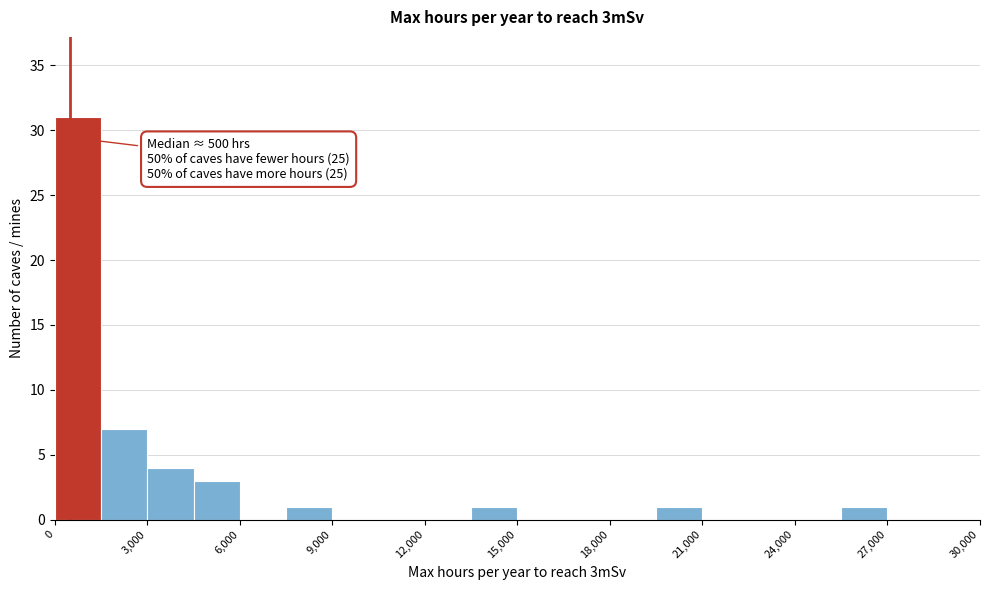

Around what value on the x-axis is the tallest bar? Give the approximate position of its centre, as read against the axis.

1000